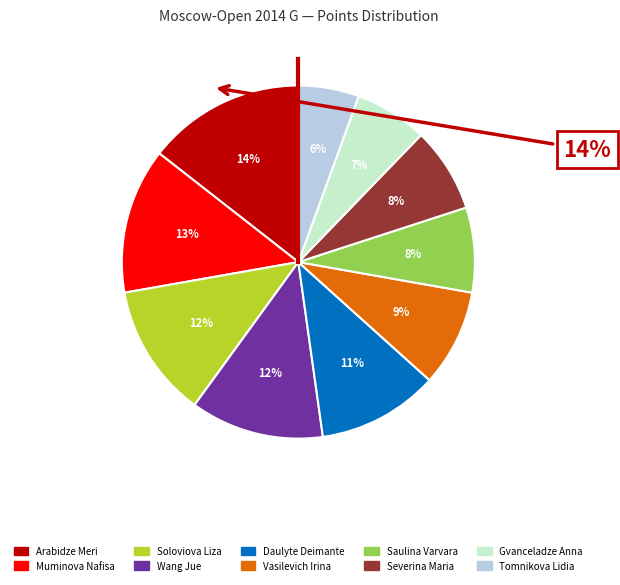

What is the change in value from Daulyte Deimante to Severina Maria?

-1.5